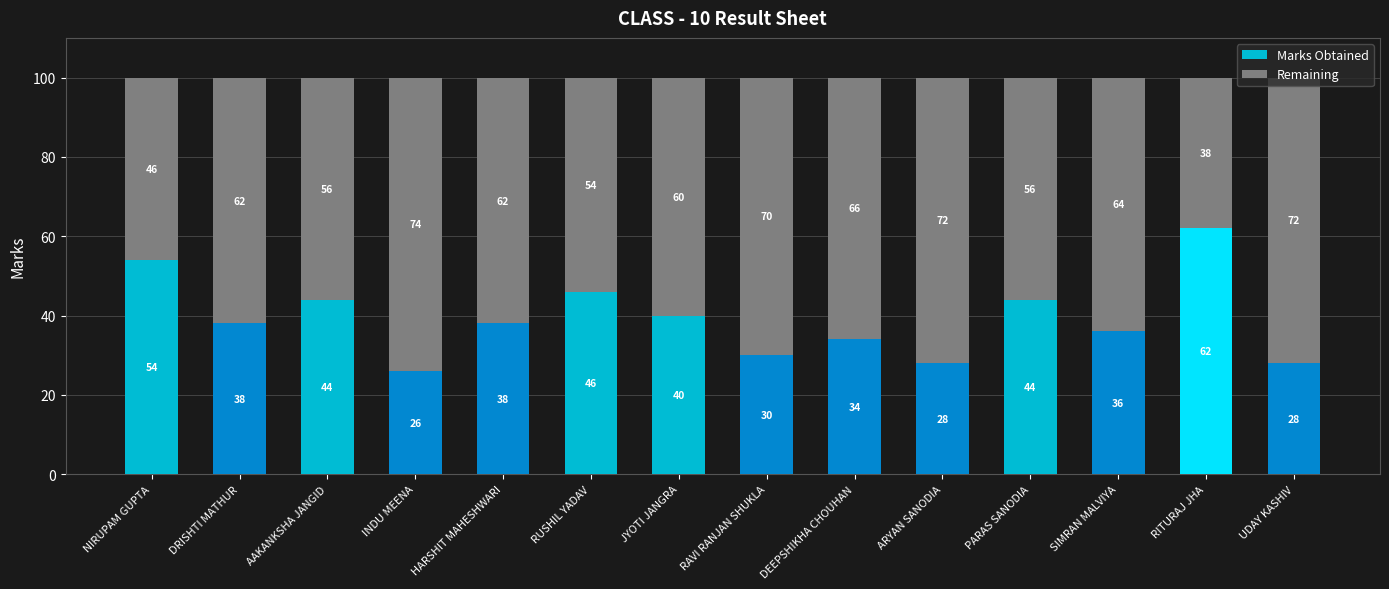

What is the difference between the maximum and minimum values in the Marks Obtained series?

36